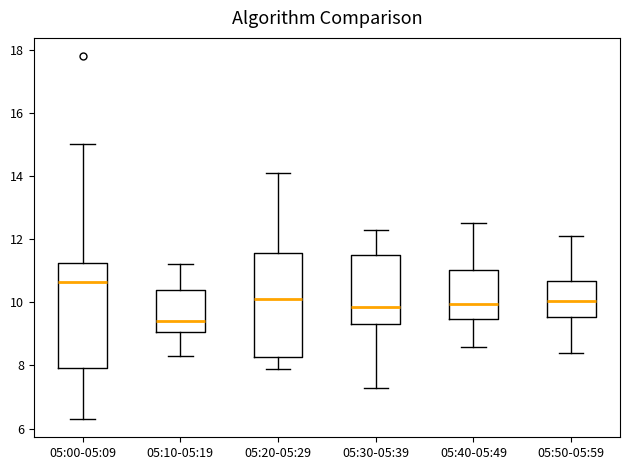

Which box's median line is the highest?

05:00-05:09